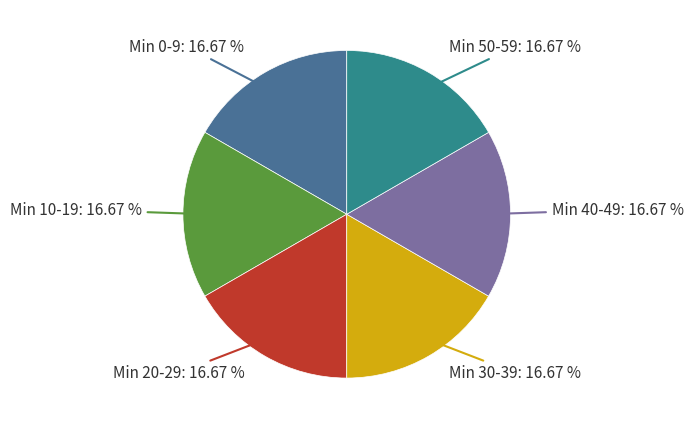

Do Min 50-59 and Min 20-29 together represent more than half of the pie?

No